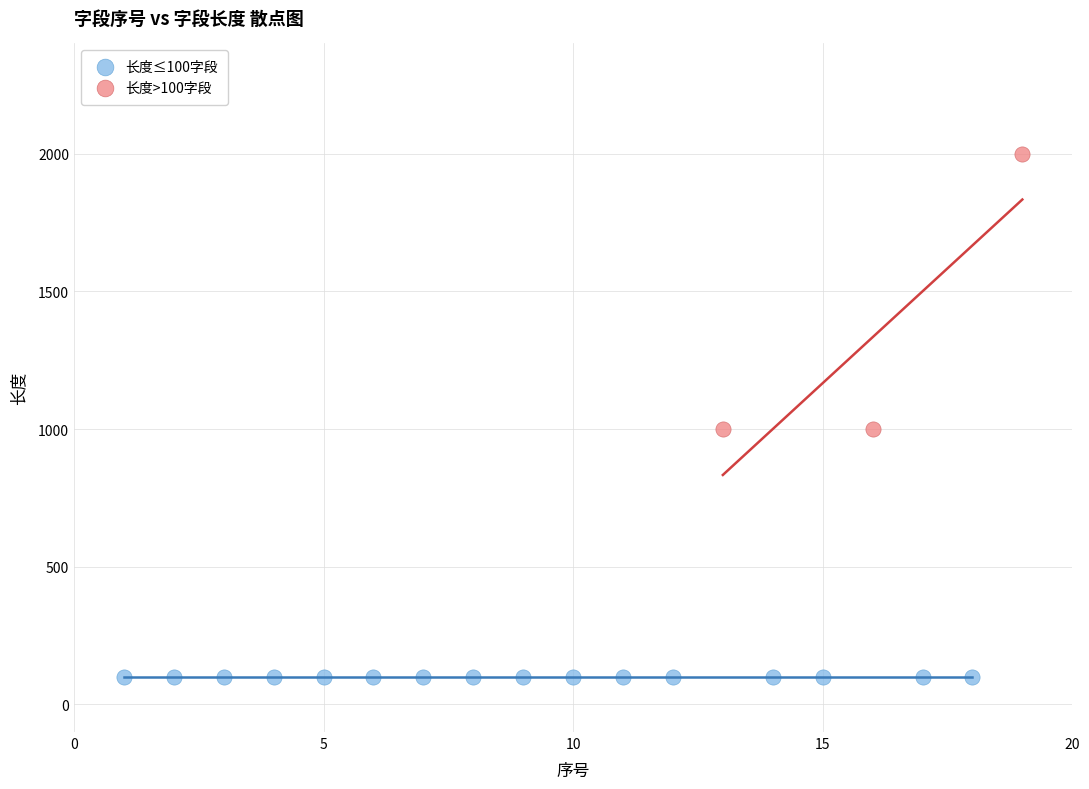

Which series contains the lowest Y value?

长度≤100字段